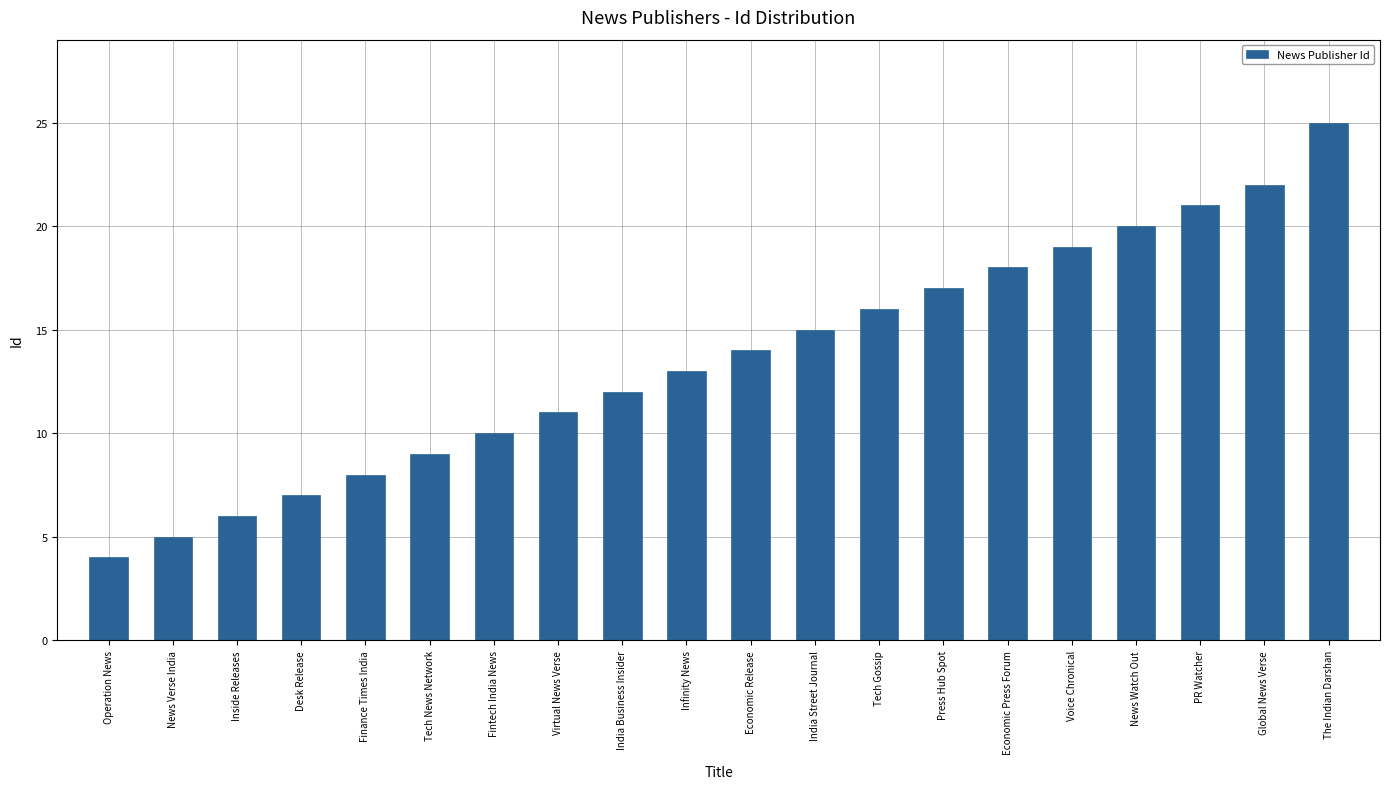

Reading right to left, extract all data points from this chart.

25	22	21	20	19	18	17	16	15	14	13	12	11	10	9	8	7	6	5	4